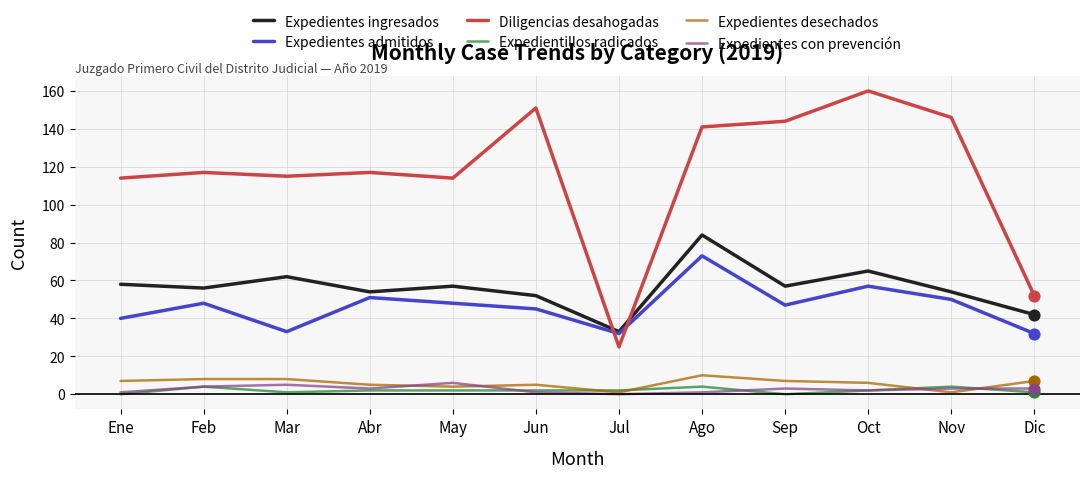

At which category is the sum across all series the highest?

Ago